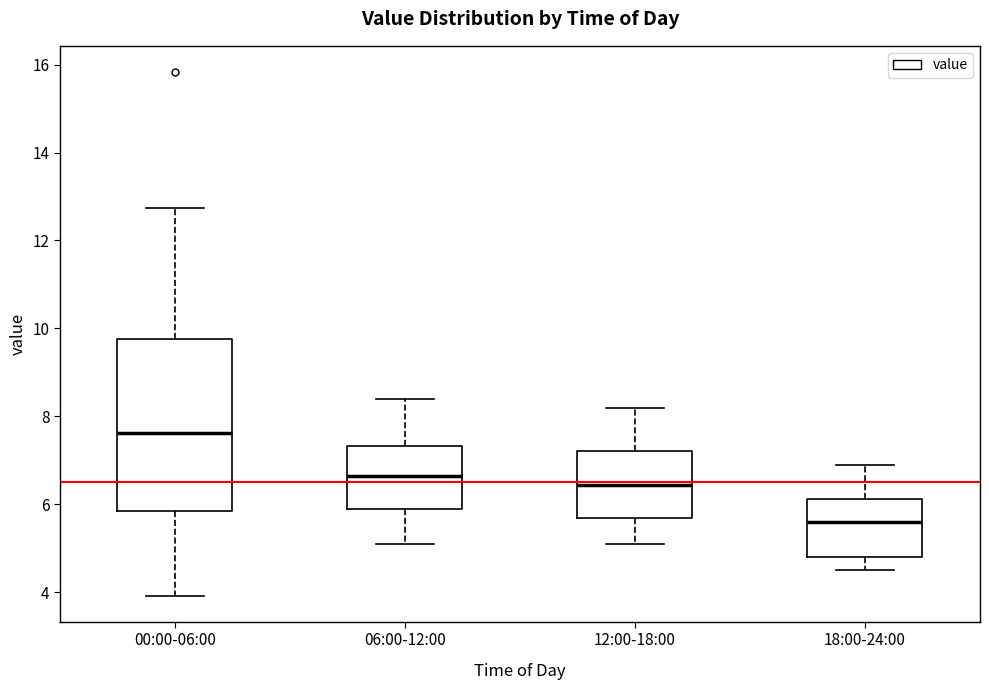

Reading left to right, read every box against the y-axis: the position of its median line, the range the box covers, and the ends of its whiskers. The values are not printed on the chart, so give them approximately, as read against the axis.

00:00-06:00: median 7.6, box 5.8 to 9.8, whiskers 4.0 to 12.8
06:00-12:00: median 6.6, box 6.0 to 7.4, whiskers 5.2 to 8.4
12:00-18:00: median 6.4, box 5.8 to 7.2, whiskers 5.2 to 8.2
18:00-24:00: median 5.6, box 4.8 to 6.2, whiskers 4.6 to 7.0